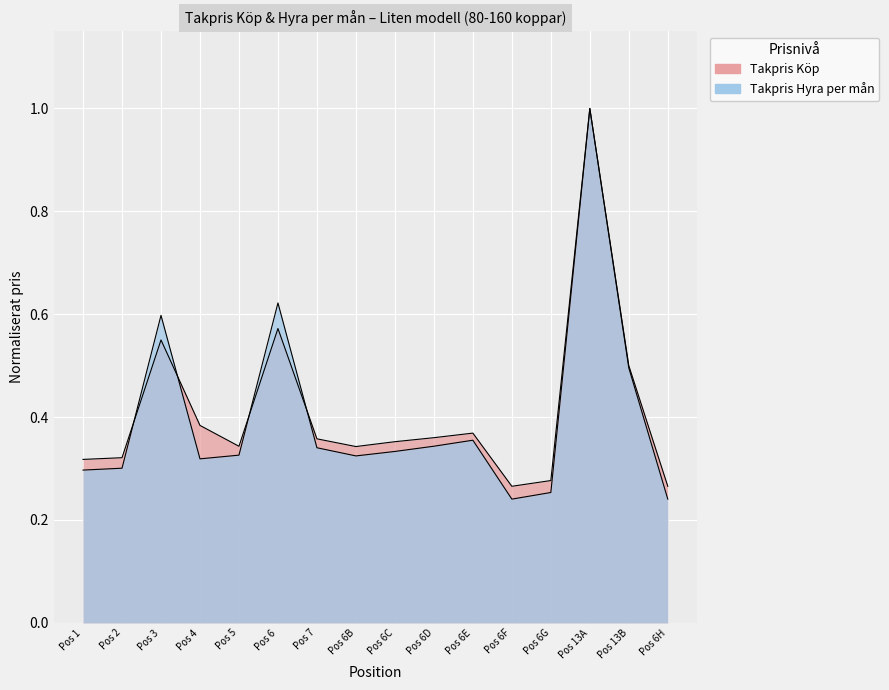

How many intersections are there between Takpris Hyra per mån and Takpris Köp?

4